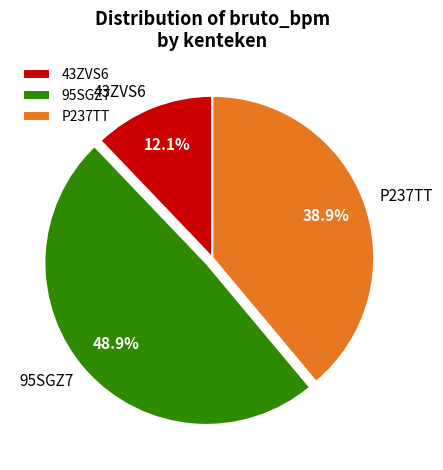

What is the largest slice in the pie chart?

95SGZ7